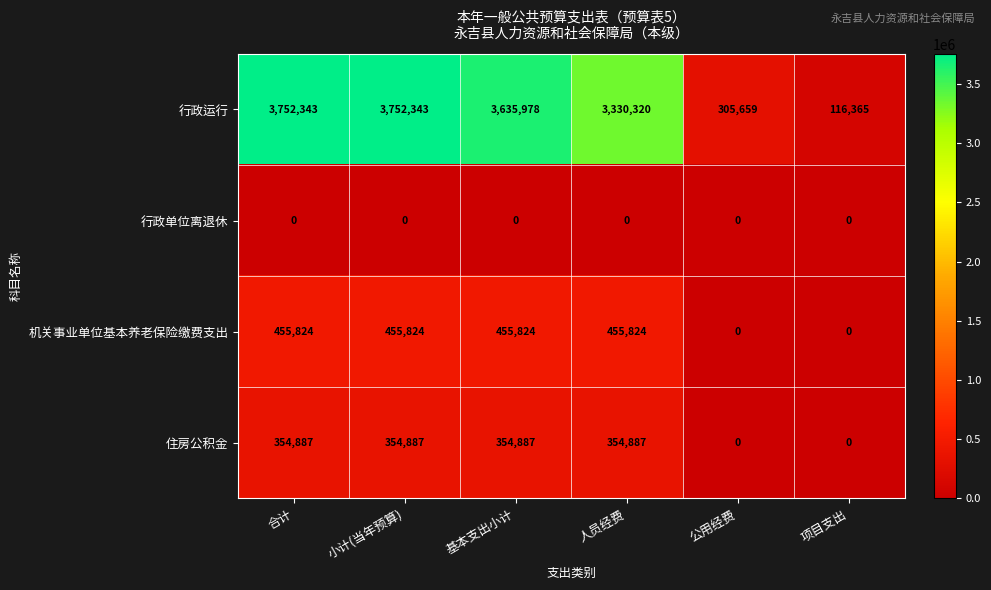

What is the maximum value for 行政运行?

3752343